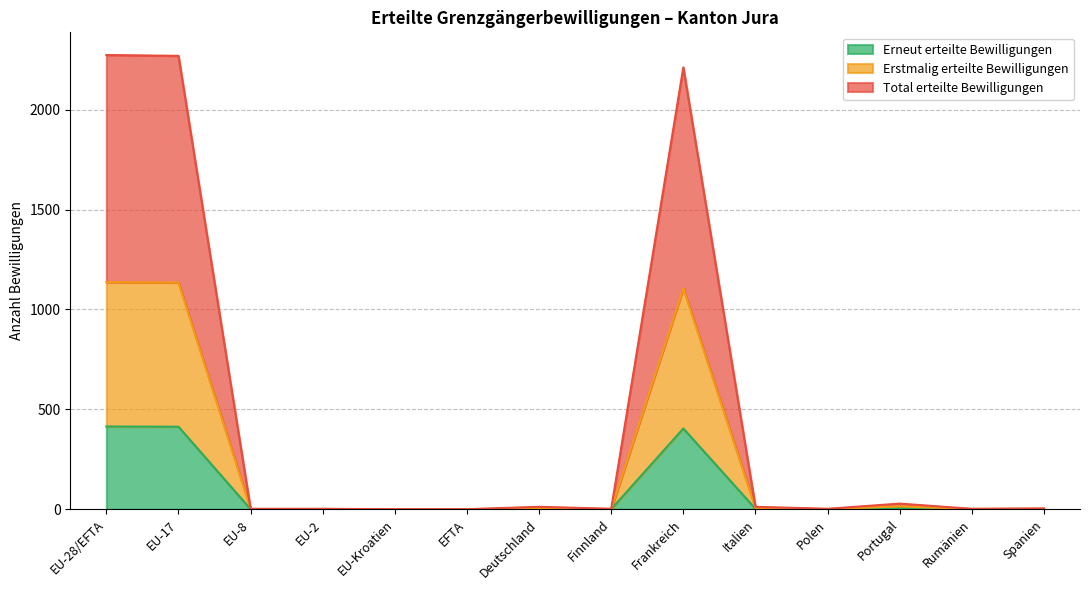

How many values in Erneut erteilte Bewilligungen are above zero?

9